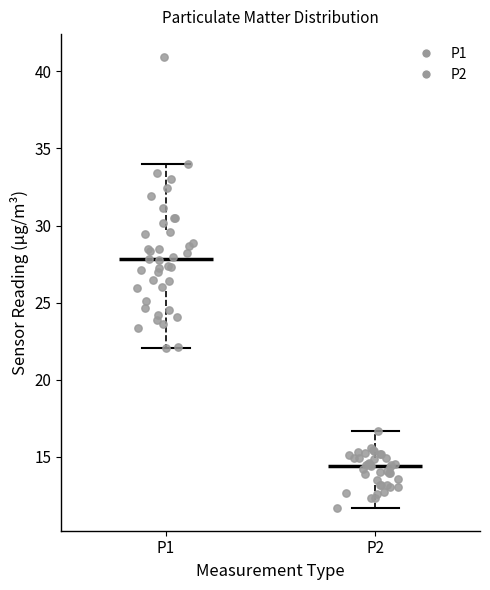

Which box's median line is the highest?

P1